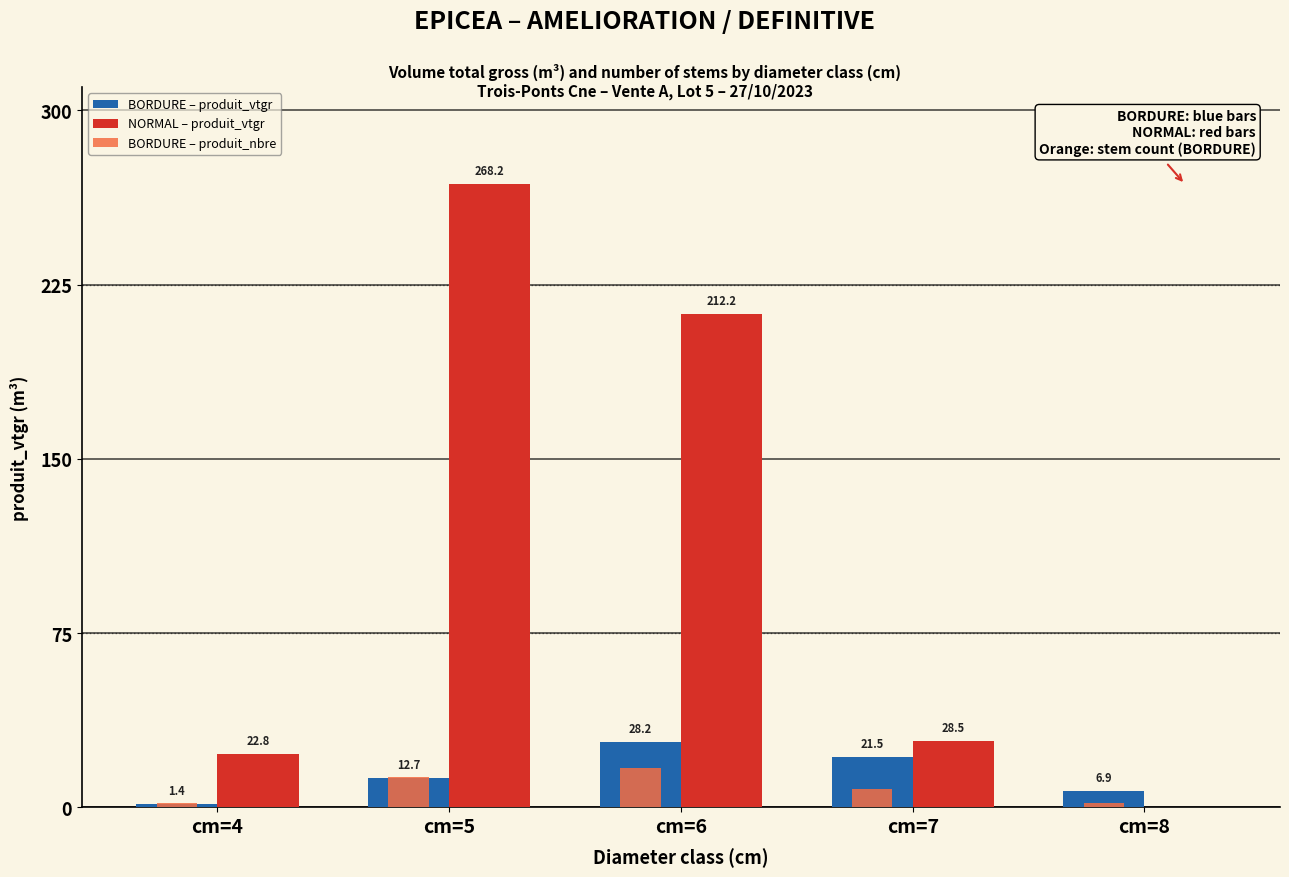

The value of NORMAL – produit_vtgr at cm=5 is 444.3. True or false?

False